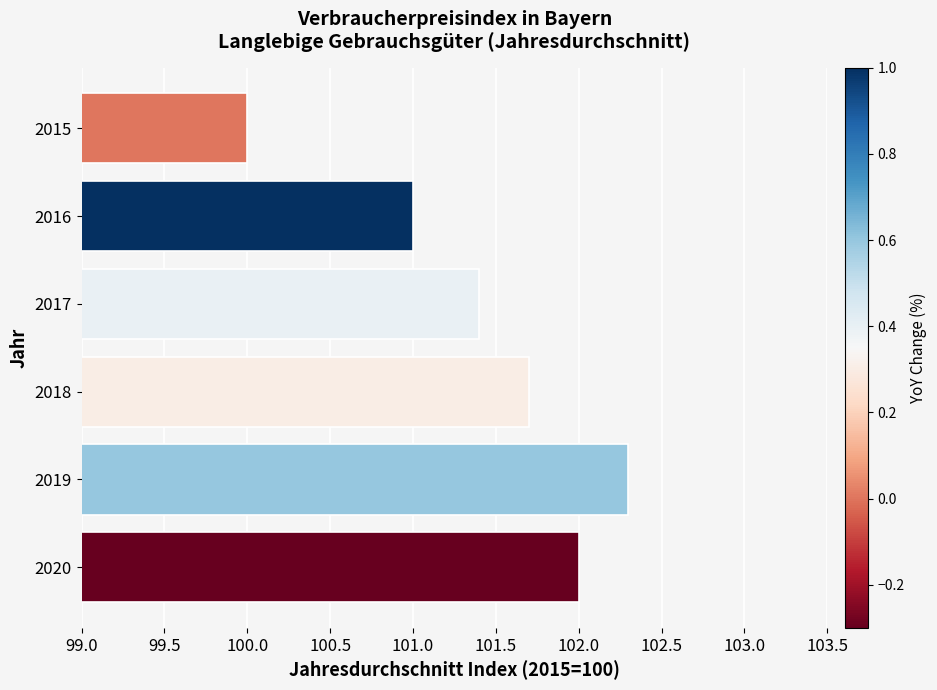

Reading bottom to top, list all the values displayed in this chart.

102.0	102.3	101.7	101.4	101.0	100.0